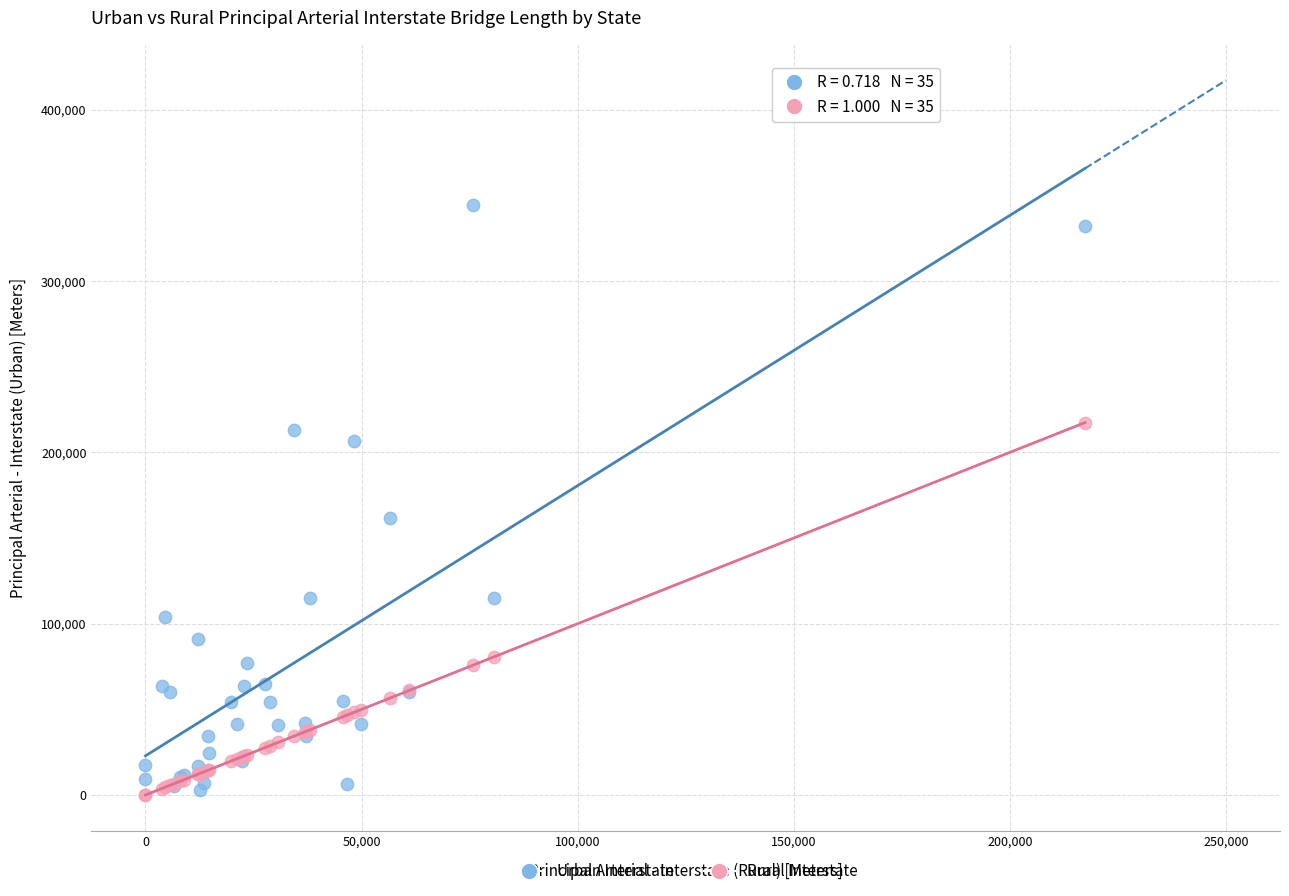

Across all series, what Y value is closest to 172247?

161841.3